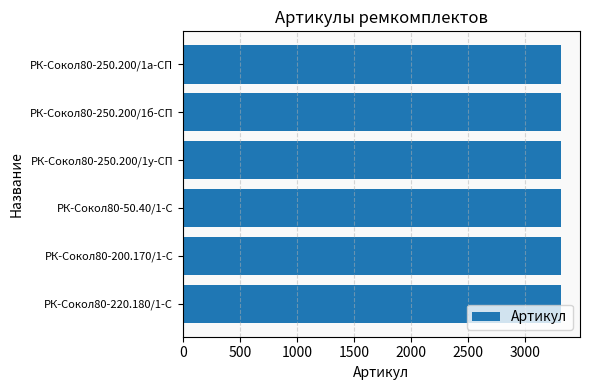

Does the chart contain any negative values?

No